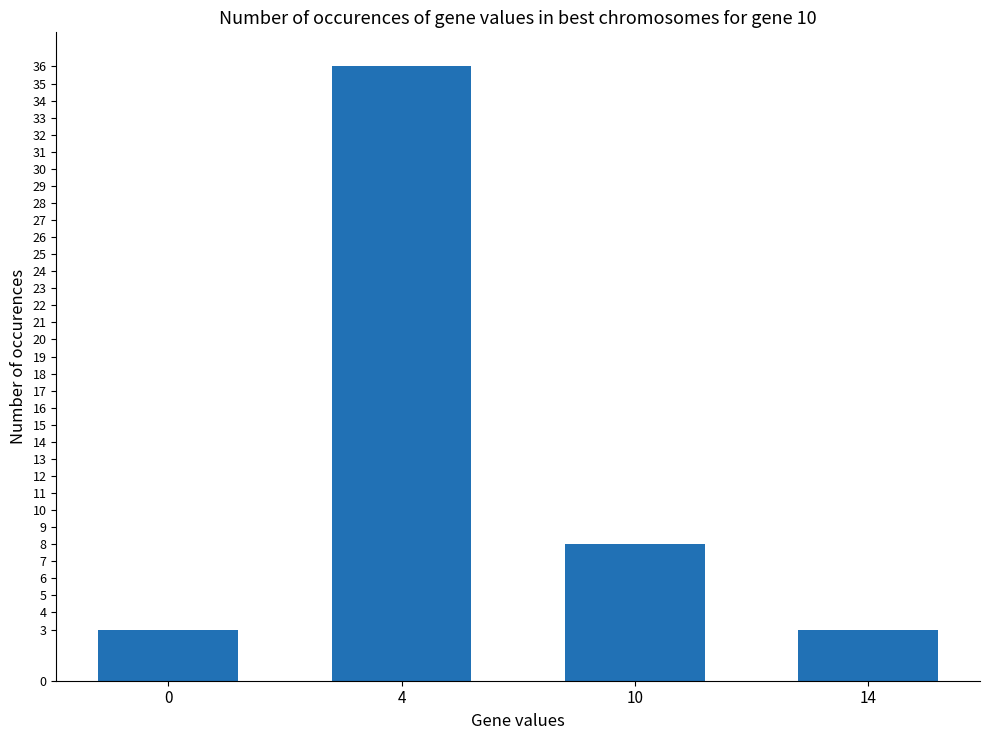

What is the sum of the values at 14 and 10?

11